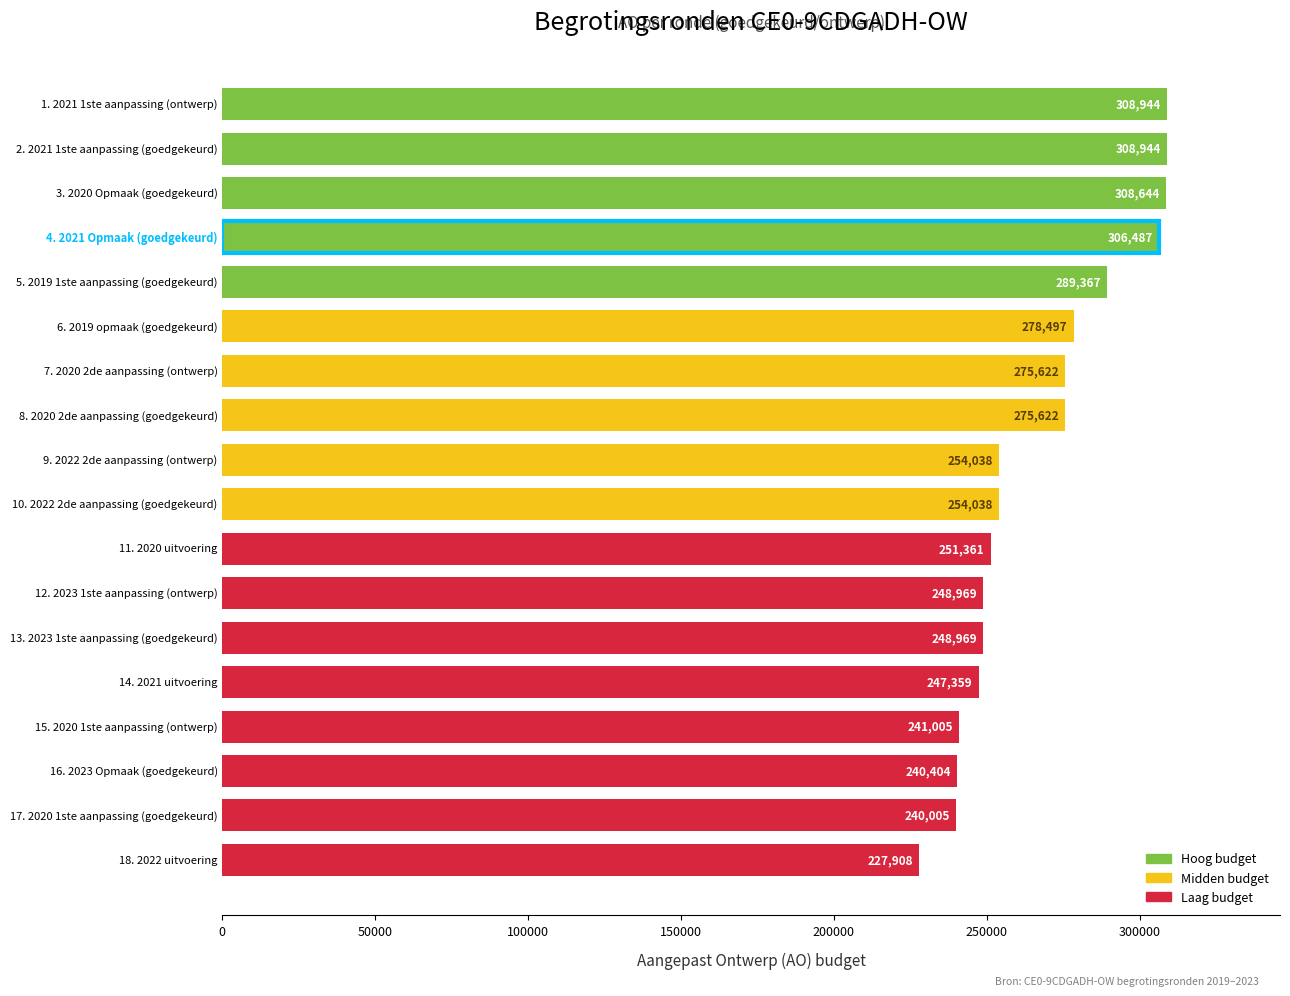

What is the sum of all values?

4806183